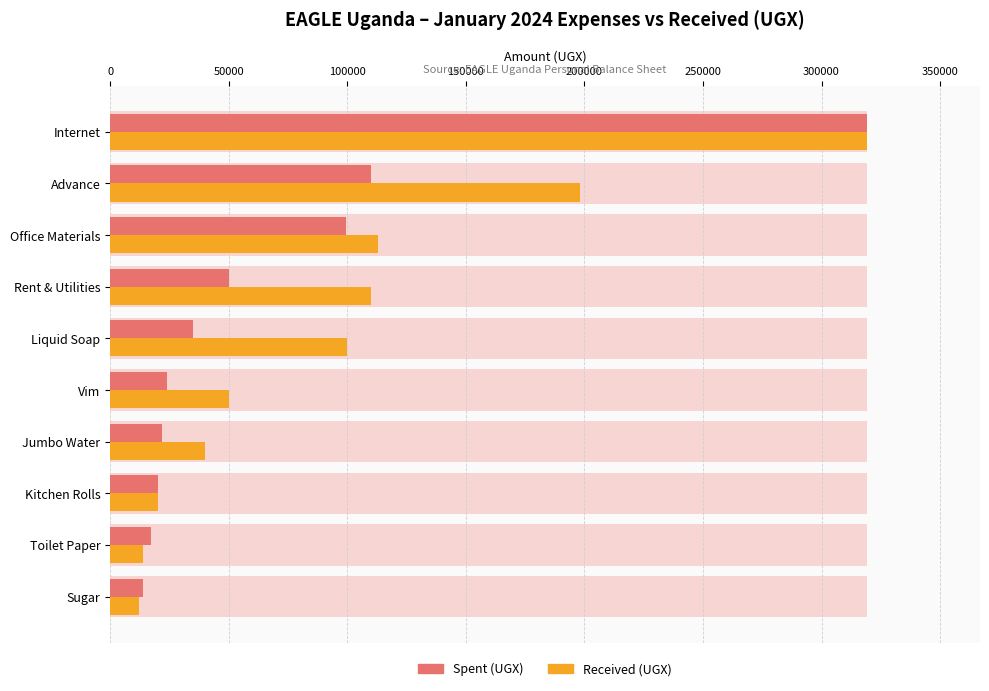

Count the number of categories in the chart.

10